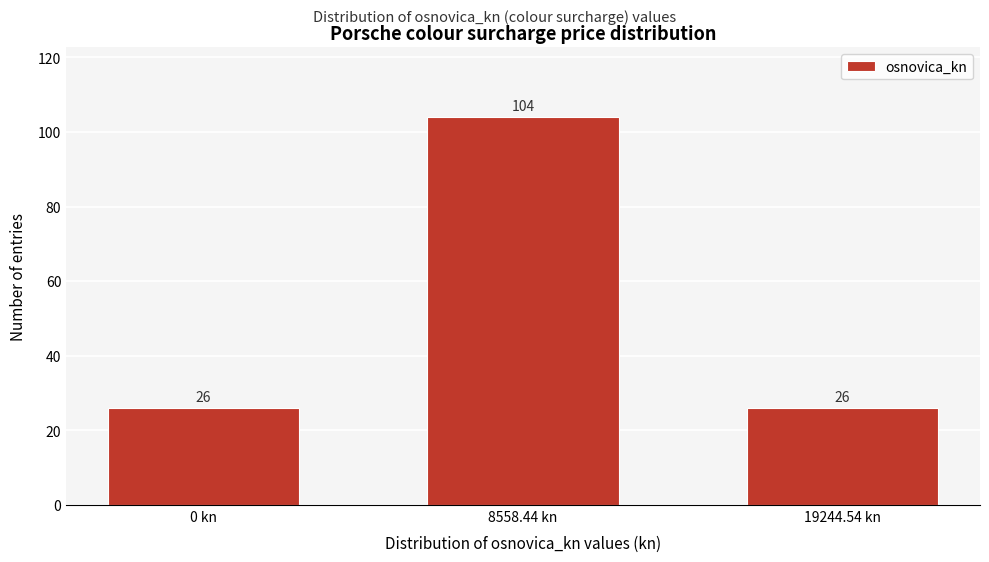

Reading left to right, list all the values displayed in this chart.

0 kn=26	8558.44 kn=104	19244.54 kn=26